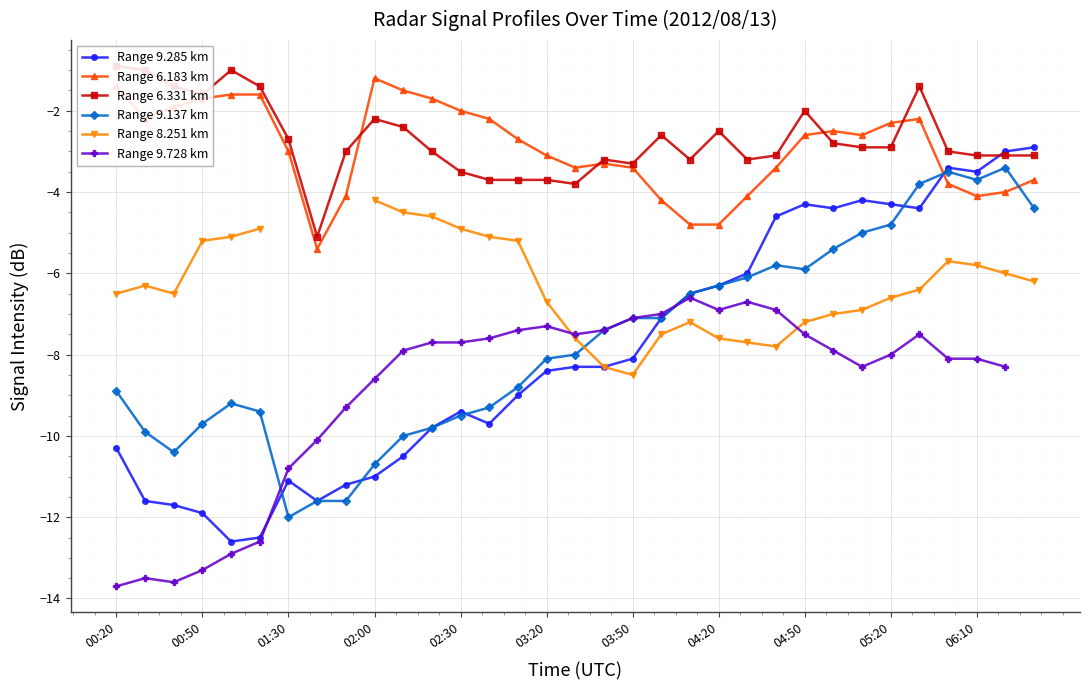

The Range 9.285 km series shows -6.5 at 00:50. True or false?

False